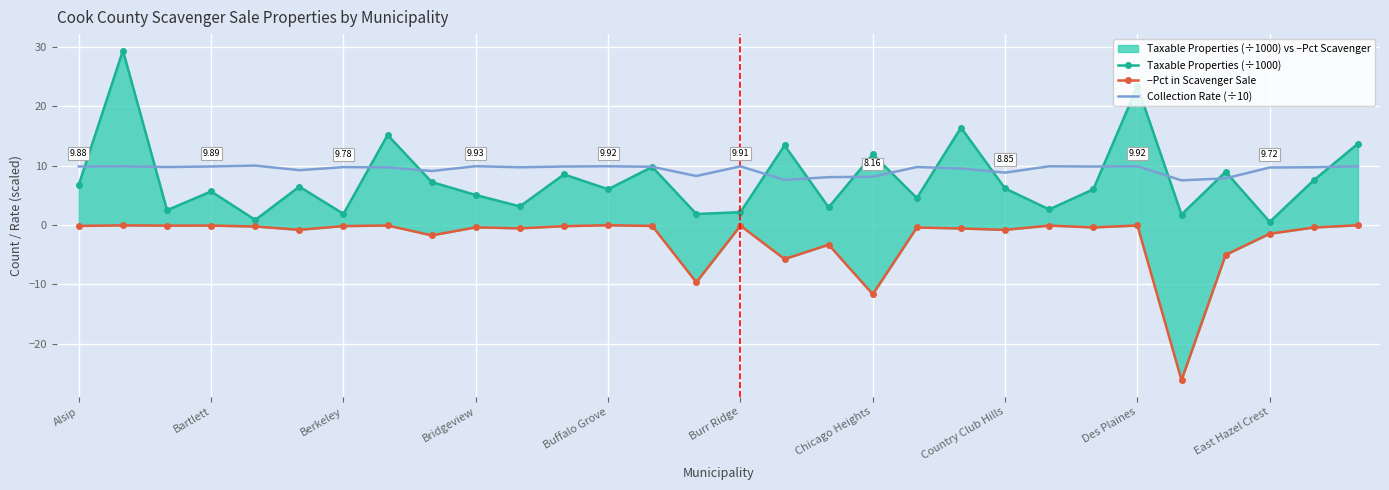

True or false: −Pct in Scavenger Sale has a value of -0.6 at Bridgeview.

False